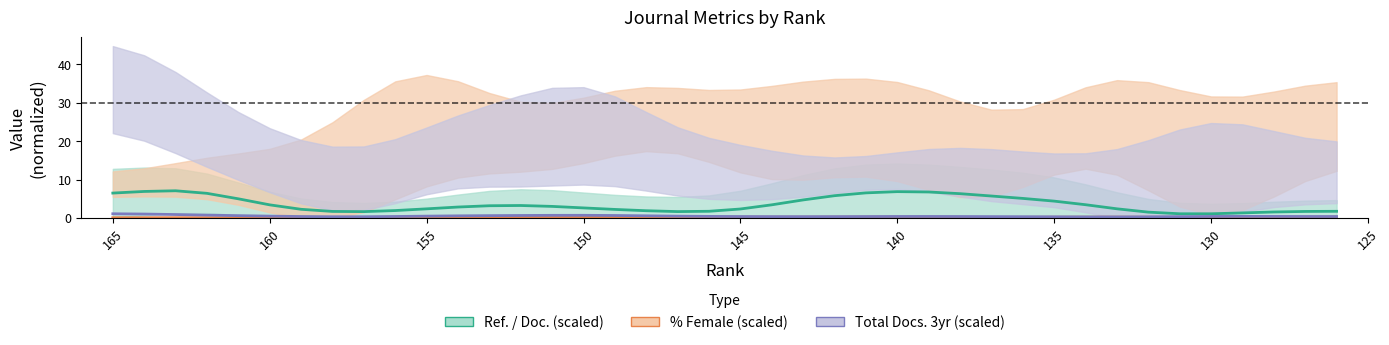

True or false: % Female (scaled) and Ref. / Doc. (scaled) cross at least once.

False